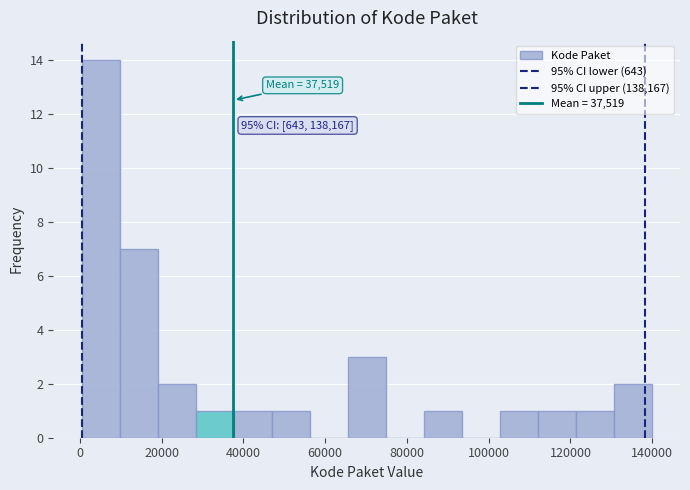

Over which range of the x-axis is the bar tallest?

0 to 10000